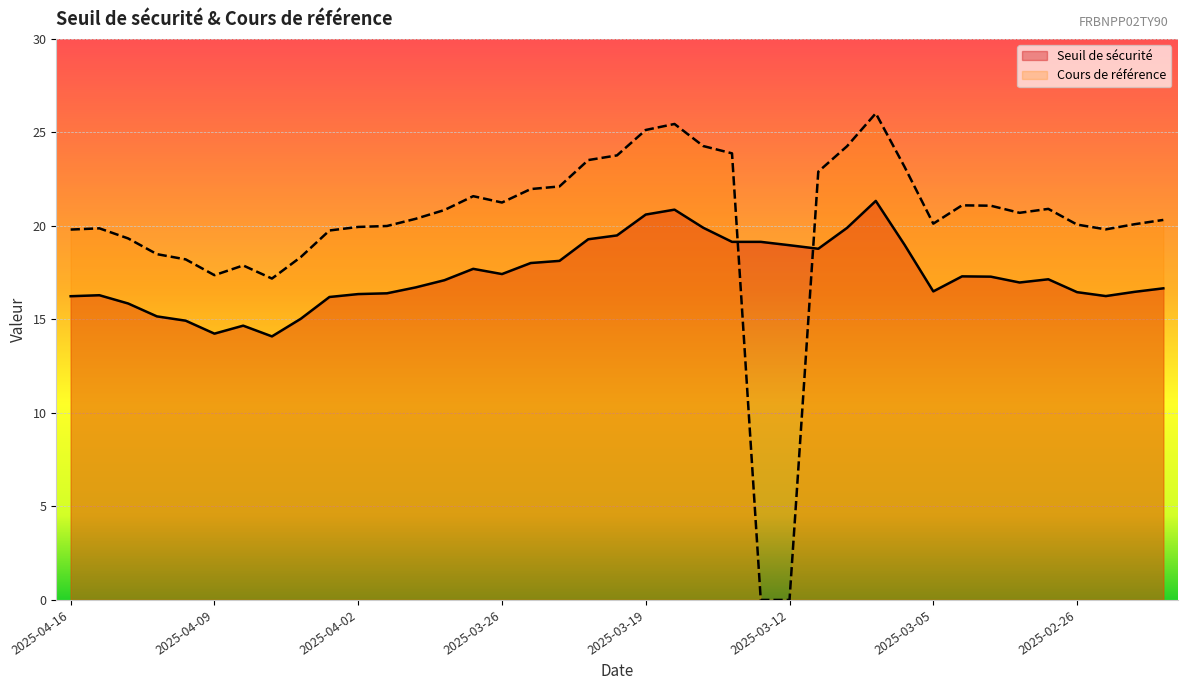

What is the value of the Cours de référence point at the 18th from the left?

22.1